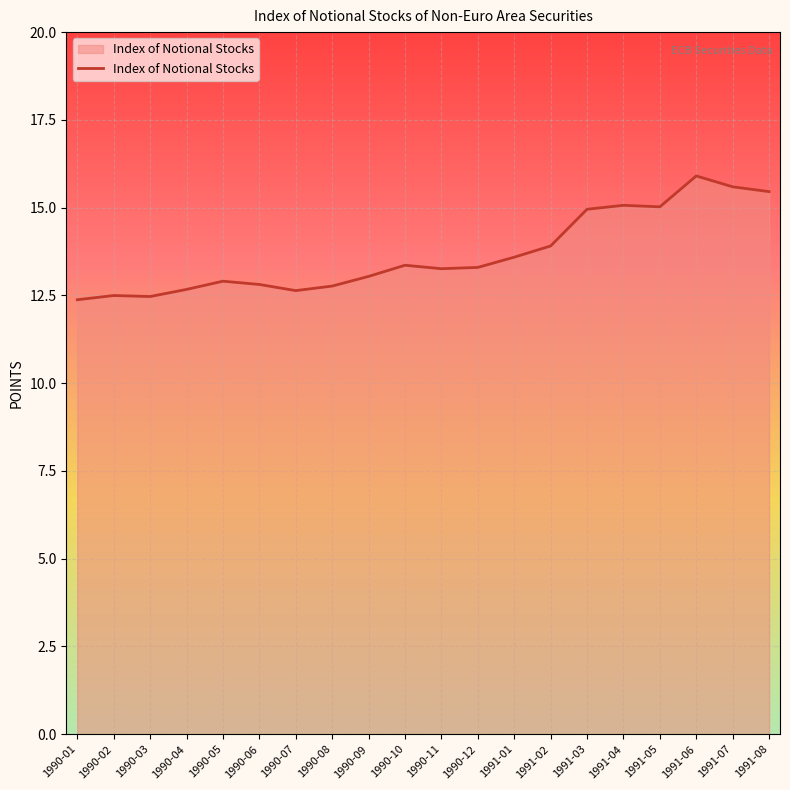

What position from the right is 1990-10?

11